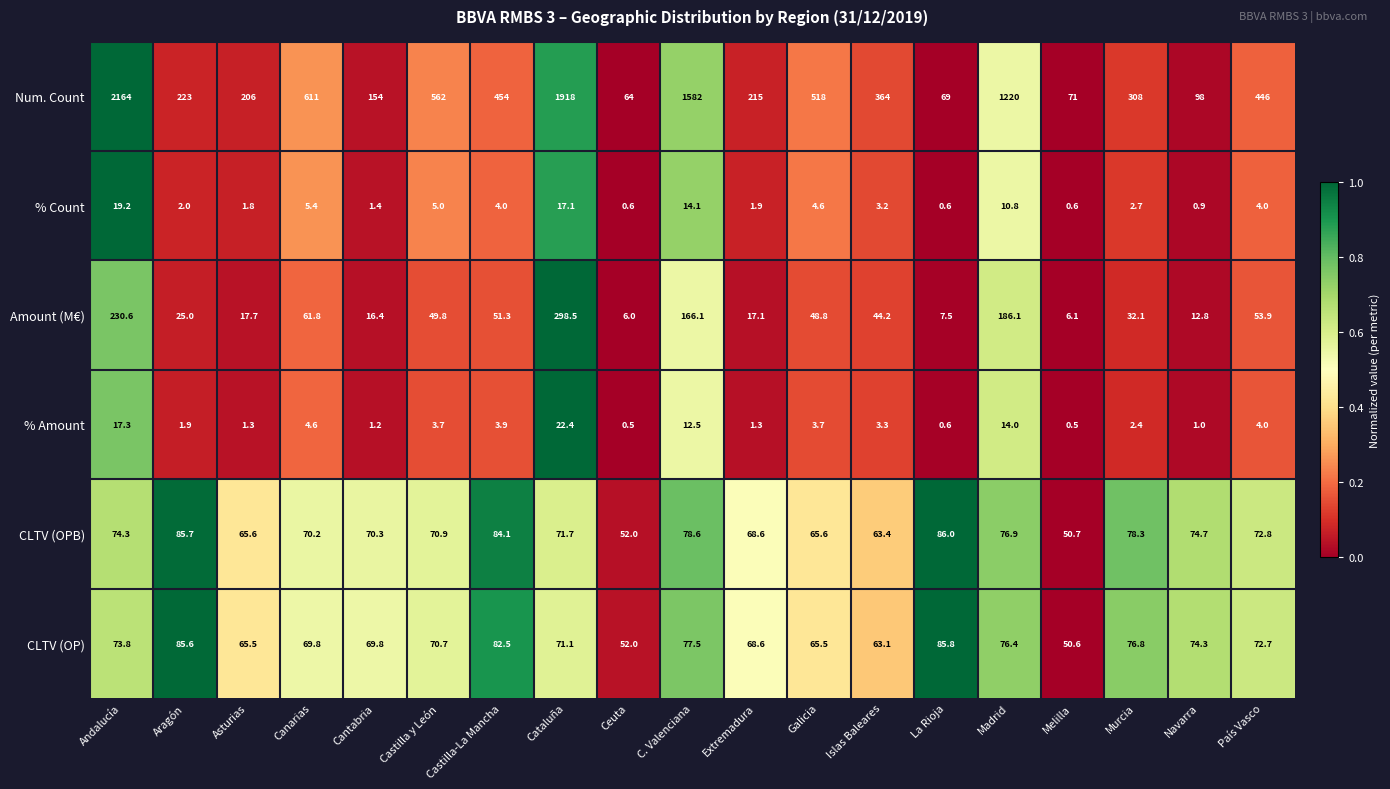

How many distinct data groups are displayed?

6